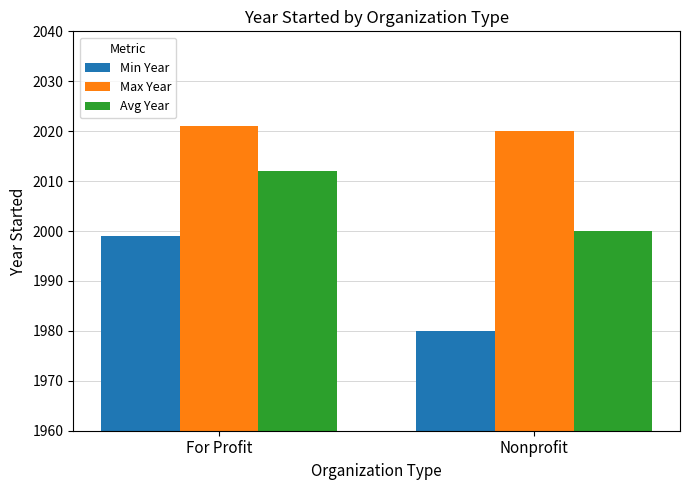

Reading left to right, list all the values displayed in this chart.

Min Year: For Profit=1999	Nonprofit=1980
Max Year: For Profit=2021	Nonprofit=2020
Avg Year: For Profit=2012	Nonprofit=2000